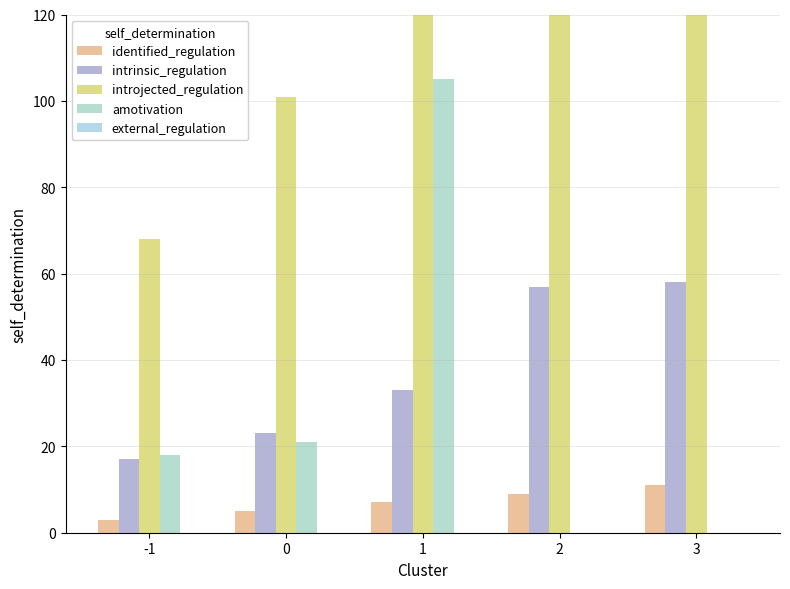

What is the difference between the maximum and second lowest values in the intrinsic_regulation series?

35